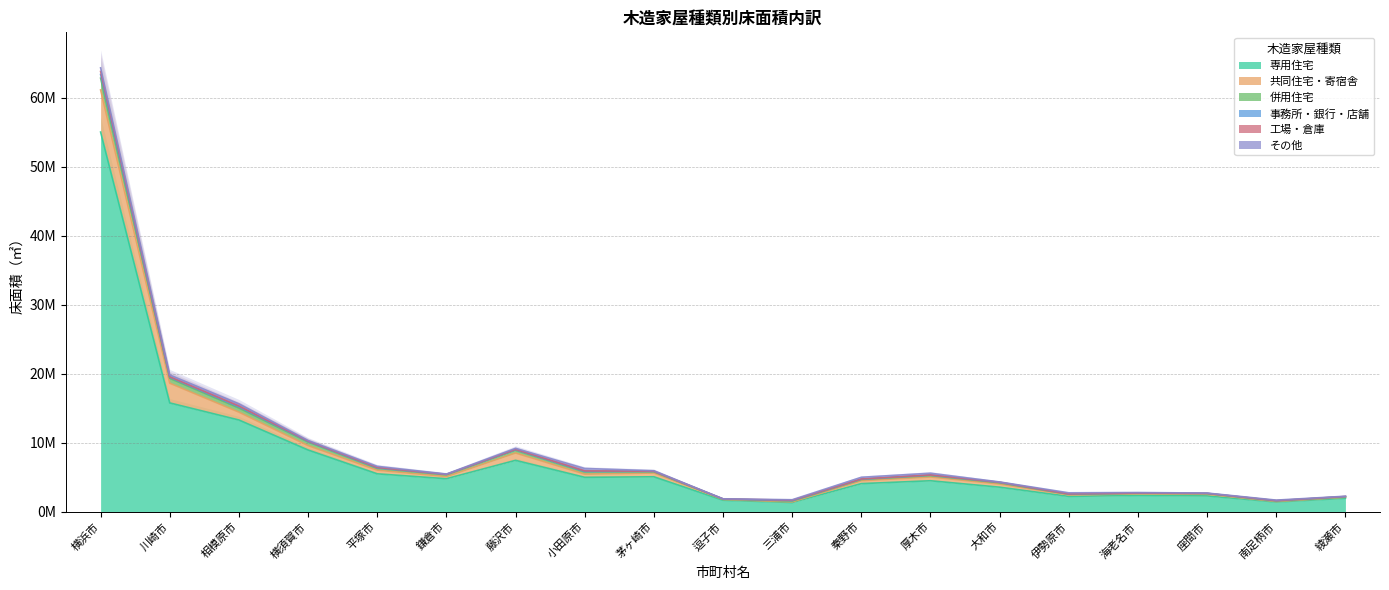

What is the approximate value of 専用住宅 at 鎌倉市, to the nearest 100?

4786500